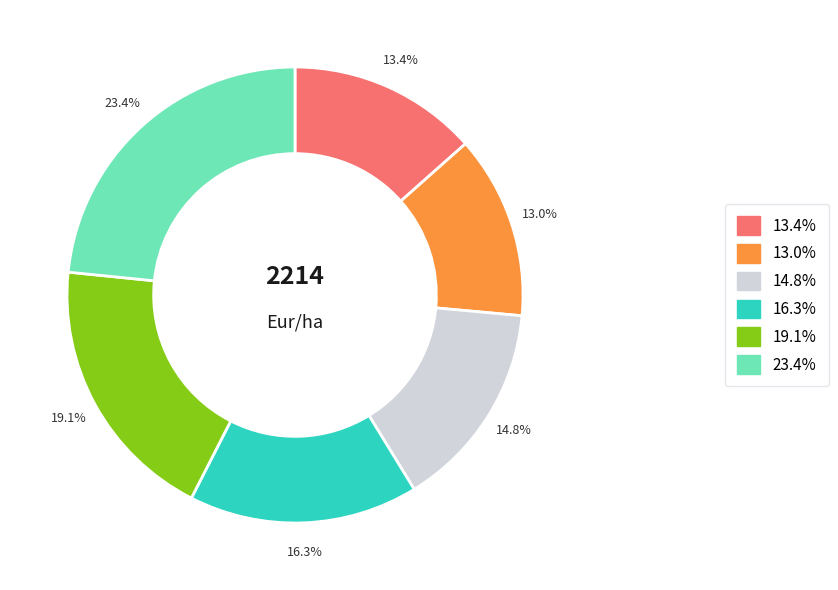

Does any single category account for the majority?

No